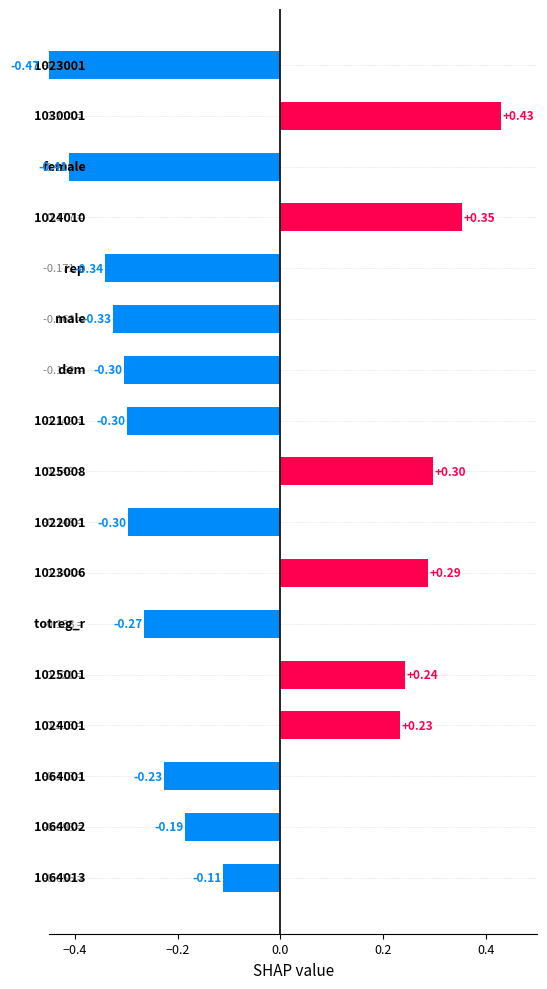

What is the average value?

-0.1